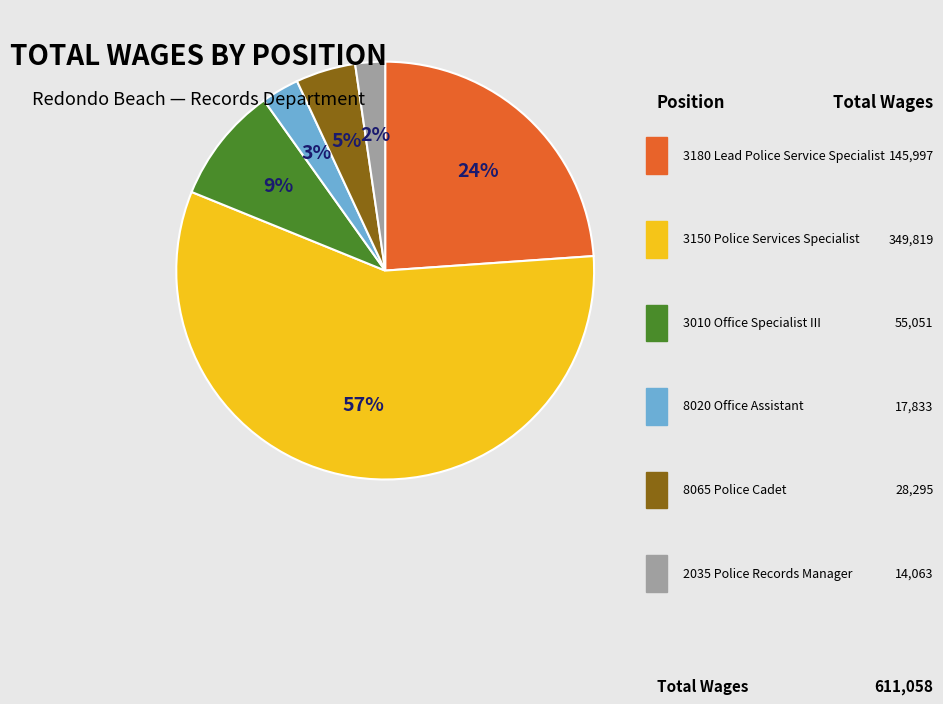

Does any single category account for the majority?

Yes